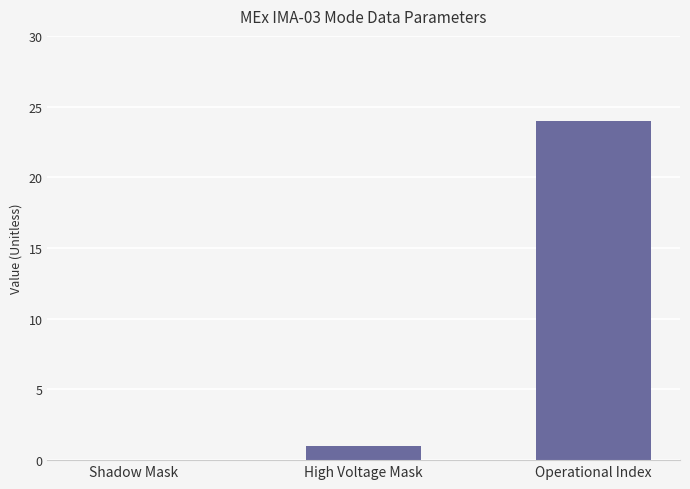

Reading right to left, what are all the values shown in this chart?

Operational Index=24	High Voltage Mask=1	Shadow Mask=0